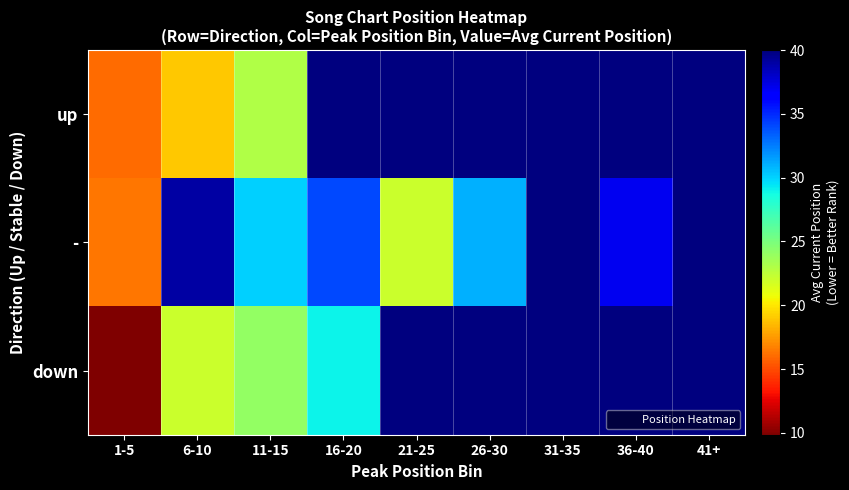

List the series in order of their peak value, lowest first.

up, -, down